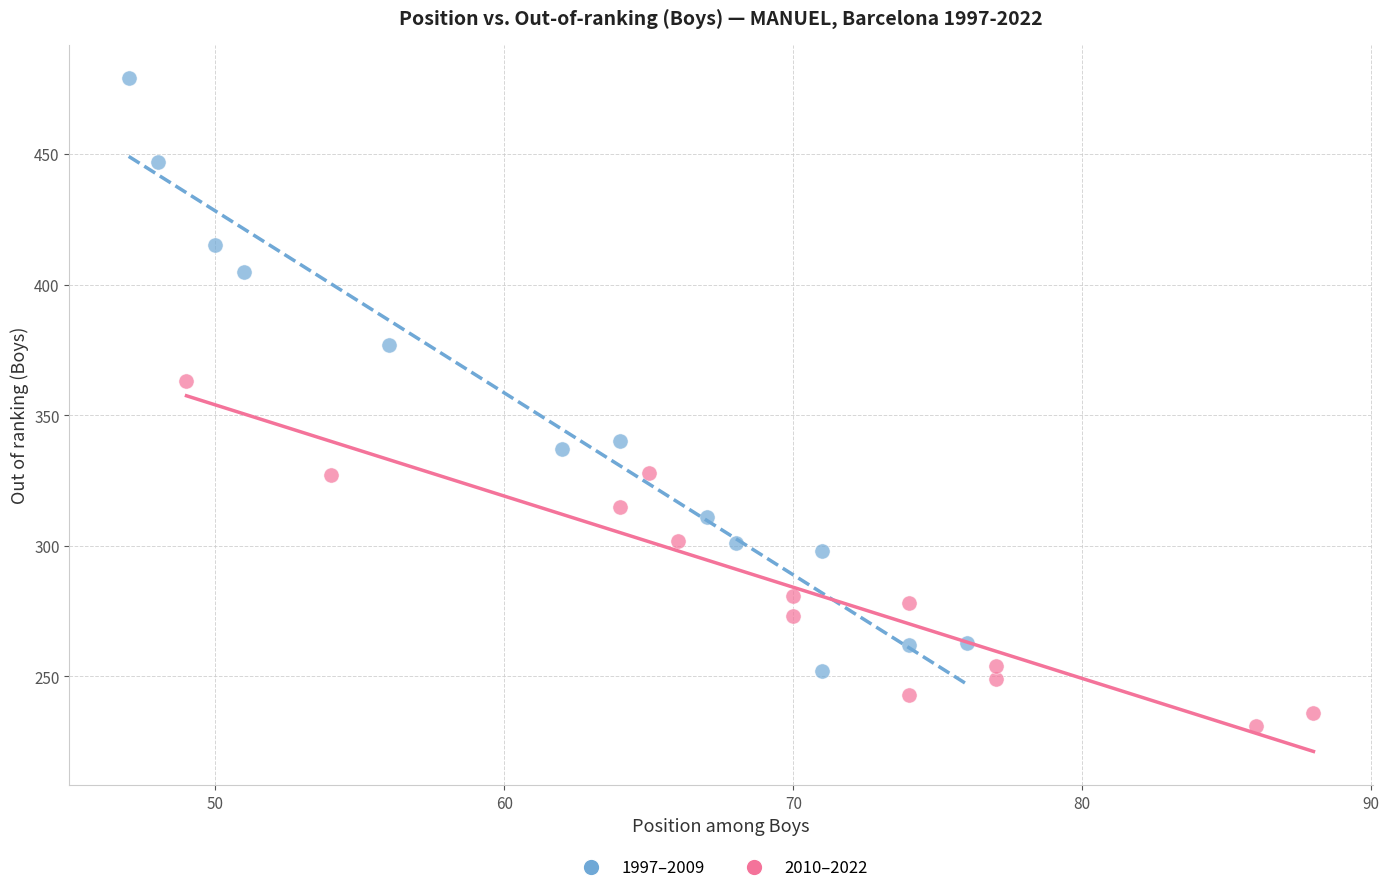

Which series reaches the maximum Y coordinate?

1997–2009